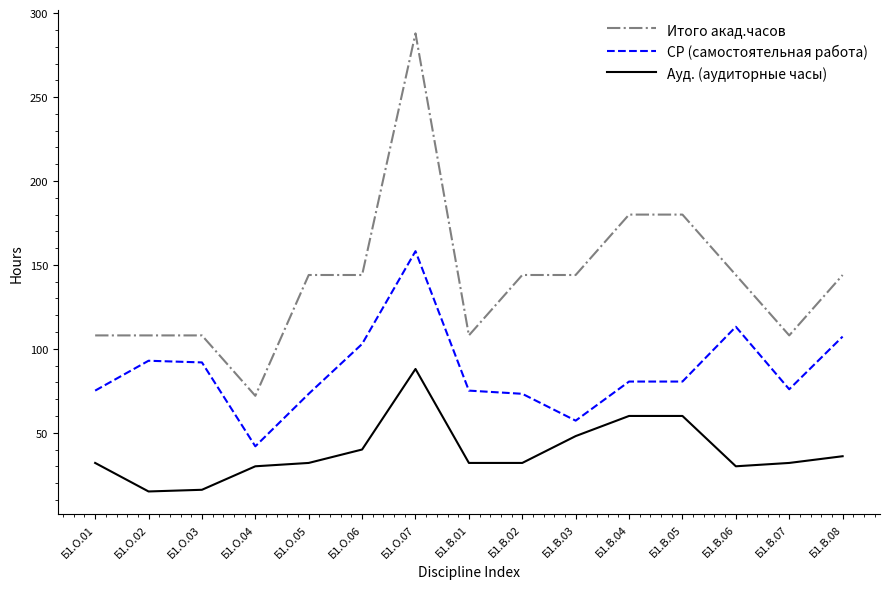

What is the average value of the Ауд. (аудиторные часы) series?

38.9